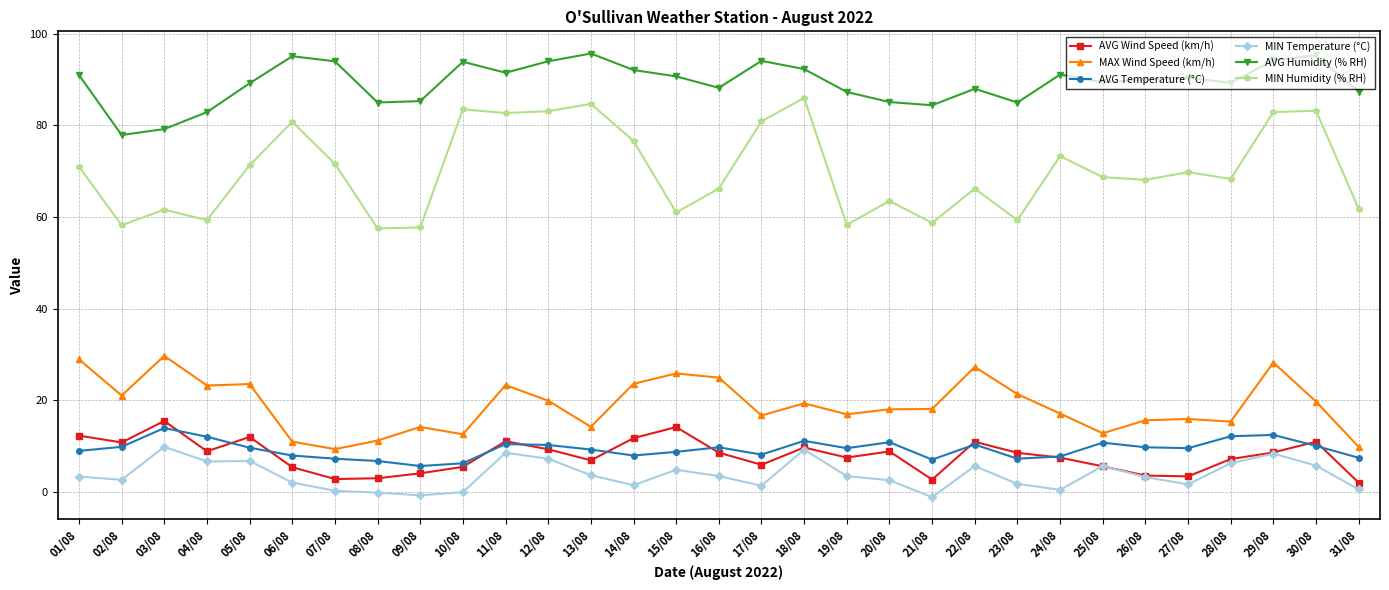

What is the maximum value shown in the chart?

95.7